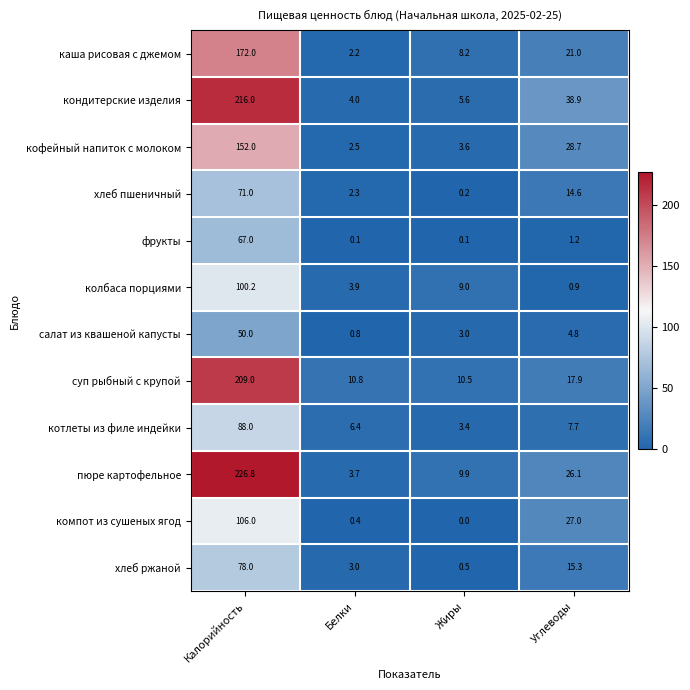

Between Жиры and Углеводы, which series saw the biggest shift?

кондитерские изделия